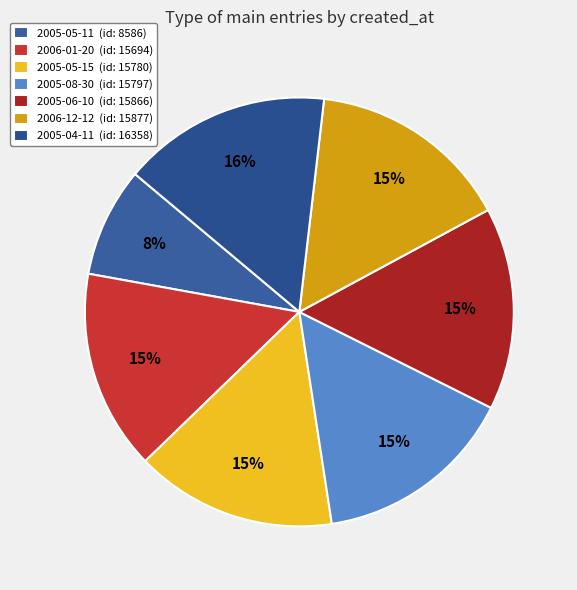

What is the largest slice in the pie chart?

2005-04-11